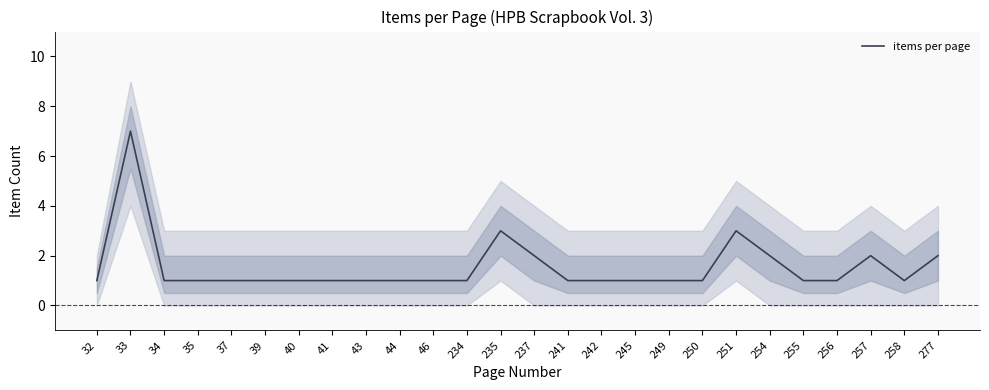

Where is the first local maximum?

33